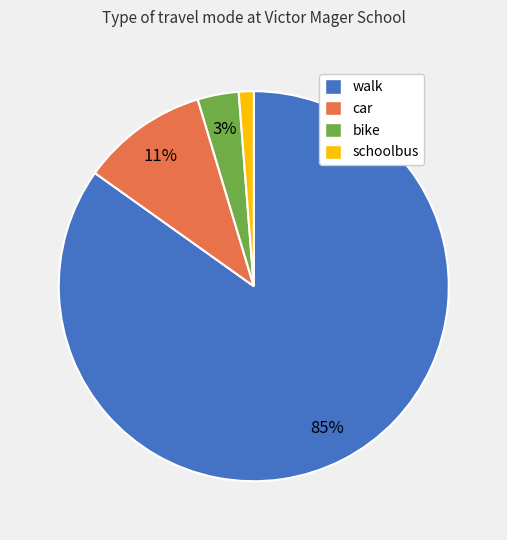

Between car and schoolbus, which is larger?

car